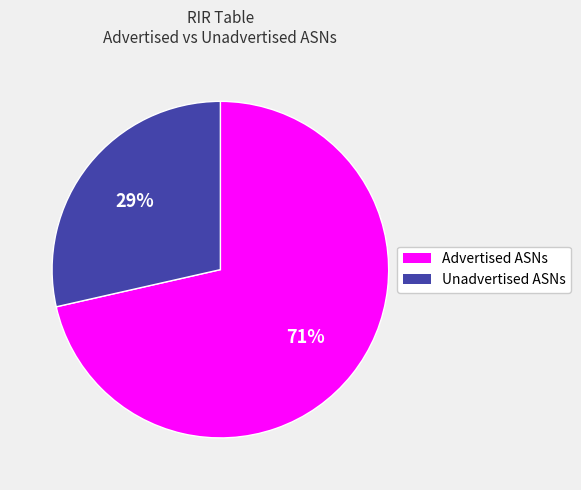

The Unadvertised ASNs slice represents 29% of the pie. True or false?

True